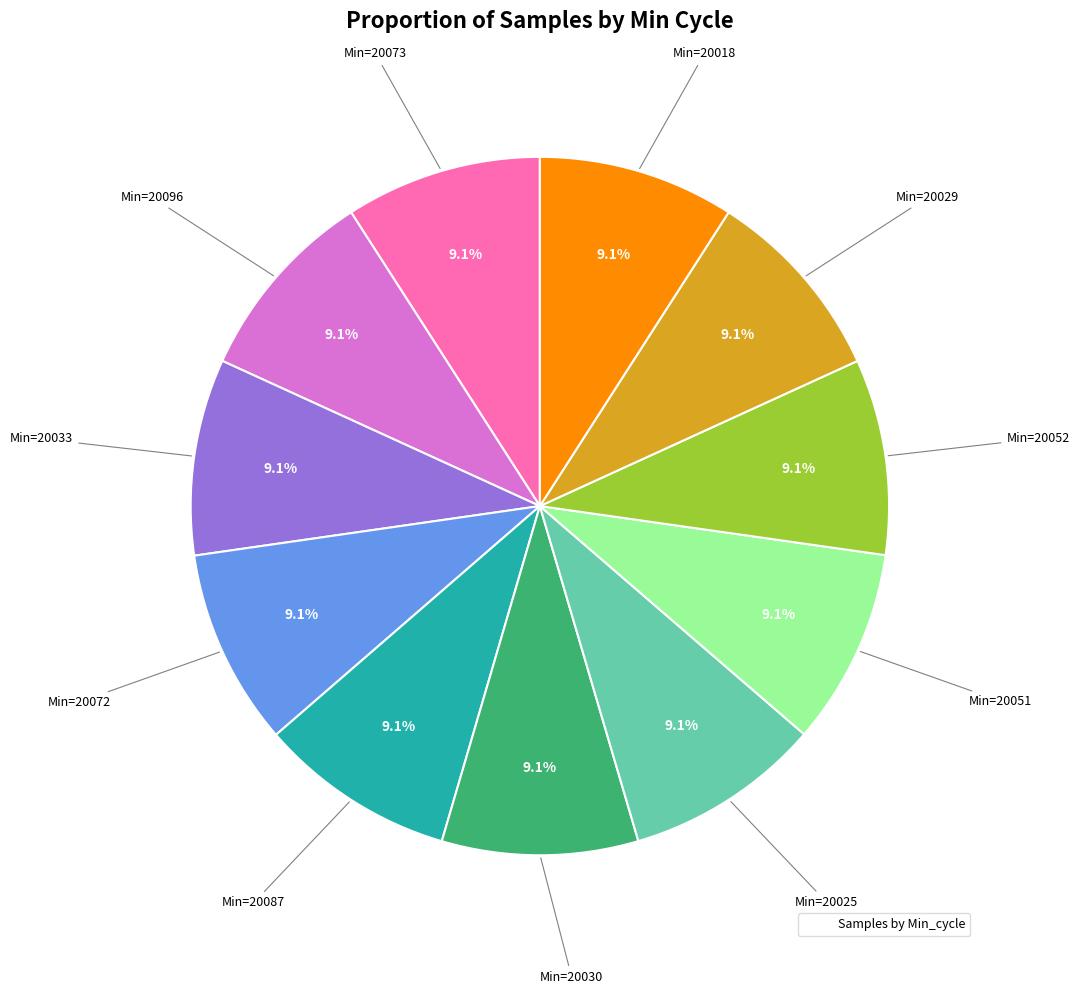

Is there any slice that represents more than half of the pie?

No